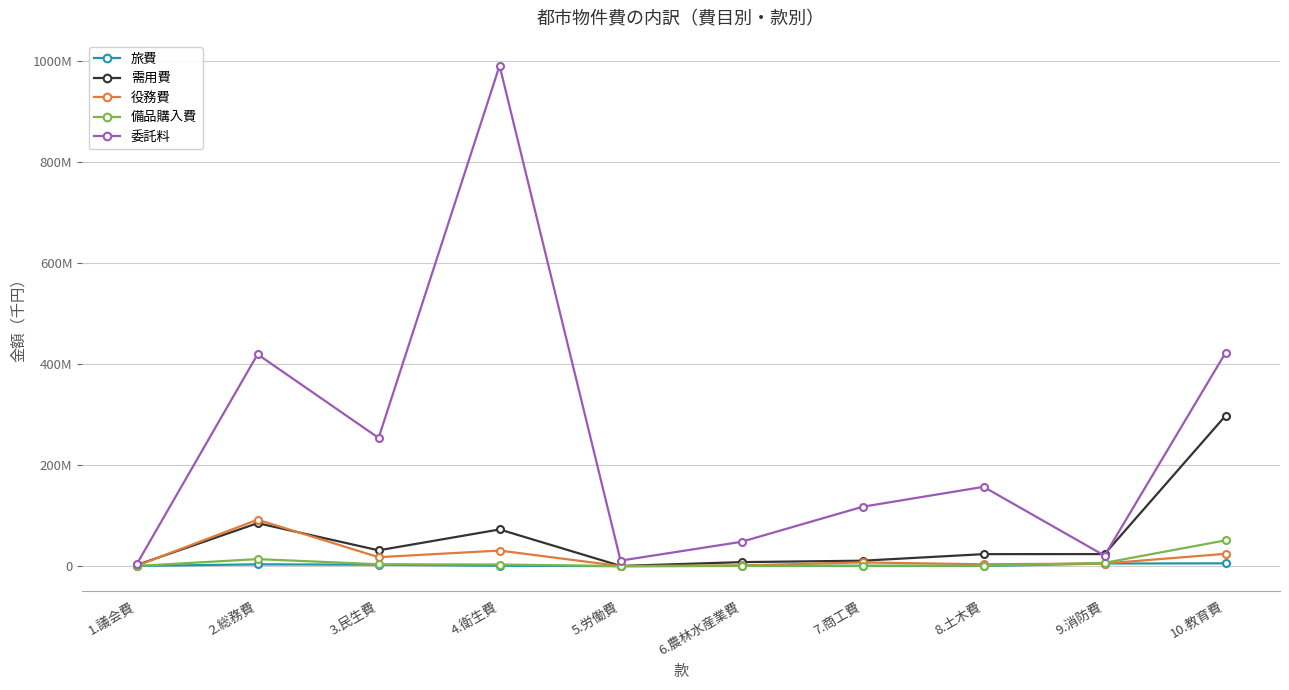

Is the value of 需用費 at 10.教育費 greater than the value of 備品購入費 at 7.商工費?

Yes